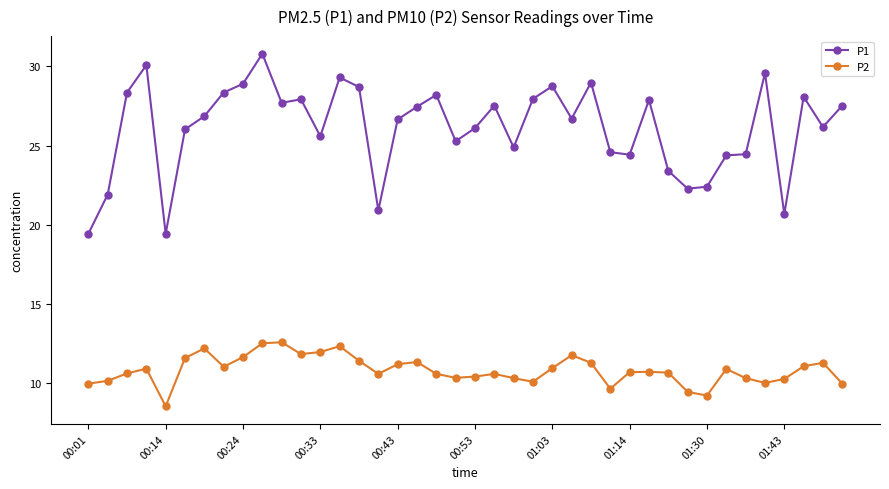

At how many categories does at least one series exceed 17?

40